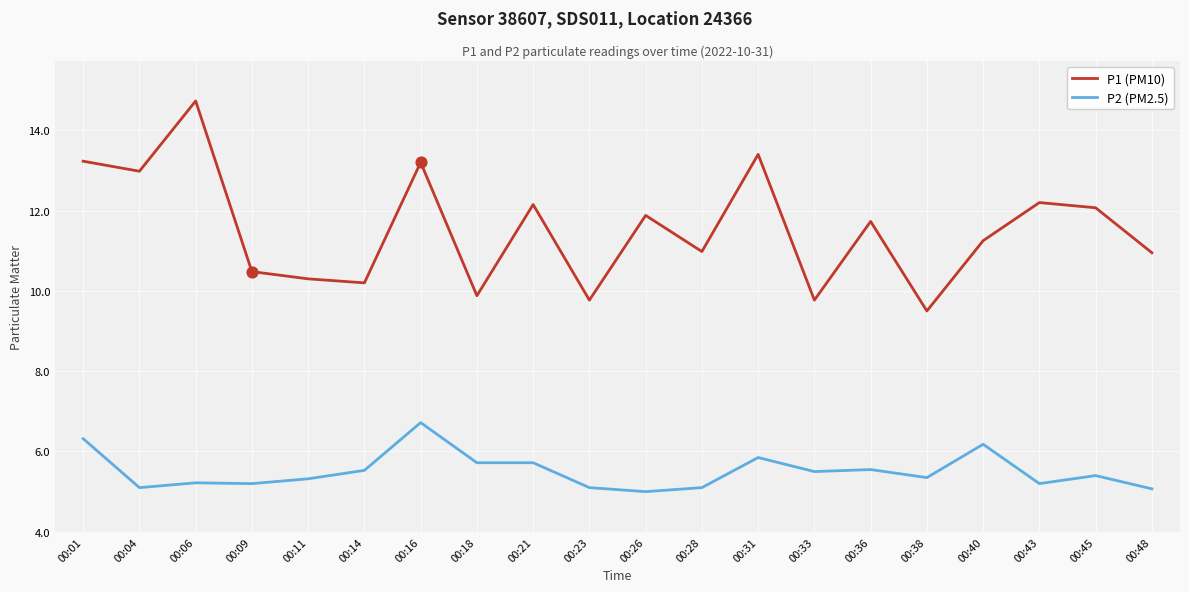

What are all the series names shown in the legend?

P1 (PM10), P2 (PM2.5)